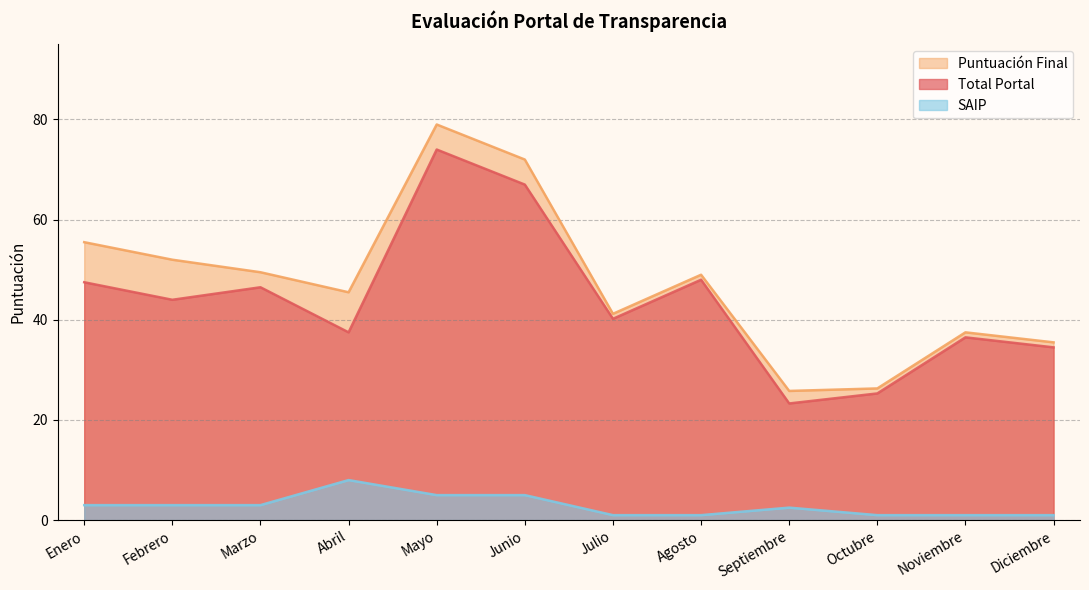

What is the lowest value of the Puntuación Final series?

25.8